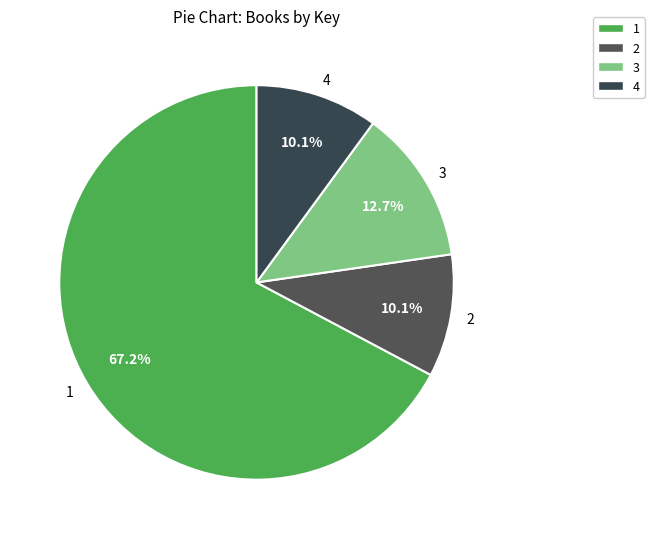

How many slices are in this pie chart?

4